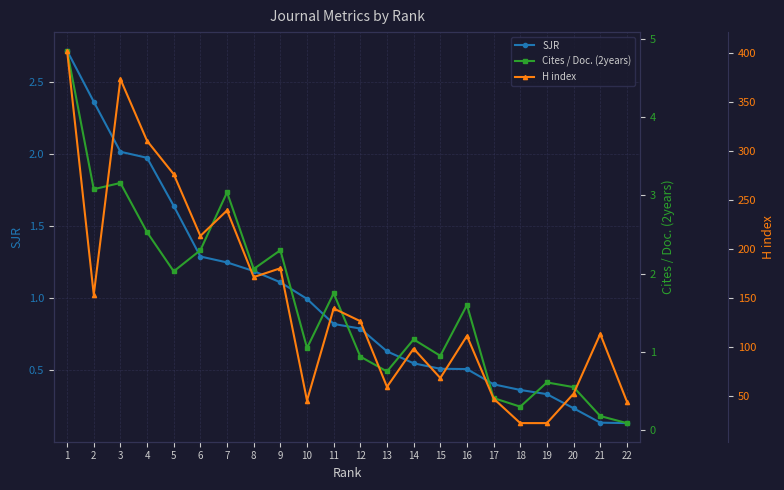

Reading left to right, what are all the values shown in this chart?

SJR: 1=2.7	2=2.4	3=2.0	4=2.0	5=1.6	6=1.3	7=1.2	8=1.2	9=1.1	10=1.0	11=0.8	12=0.8	13=0.6	14=0.5	15=0.5	16=0.5	17=0.4	18=0.4	19=0.3	20=0.2	21=0.1	22=0.1
Cites / Doc. (2years): 1=4.8	2=3.1	3=3.2	4=2.5	5=2.0	6=2.3	7=3.0	8=2.1	9=2.3	10=1.1	11=1.8	12=0.9	13=0.8	14=1.2	15=0.9	16=1.6	17=0.4	18=0.3	19=0.6	20=0.6	21=0.2	22=0.1
H index: 1=402.0	2=153.0	3=373.0	4=310.0	5=276.0	6=213.0	7=239.0	8=171.0	9=180.0	10=45.0	11=139.0	12=126.0	13=59.0	14=98.0	15=68.0	16=111.0	17=47.0	18=22.0	19=22.0	20=52.0	21=113.0	22=44.0